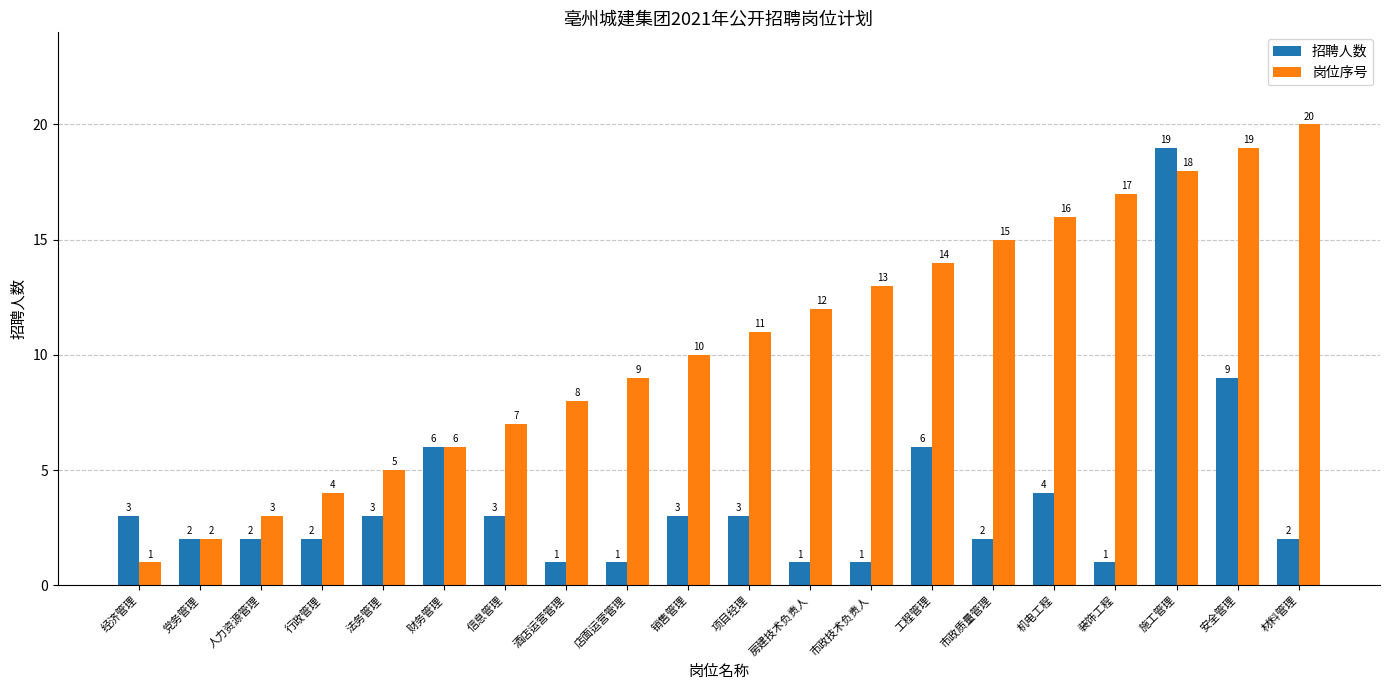

Are the bars grouped side by side (vs. stacked)?

Yes